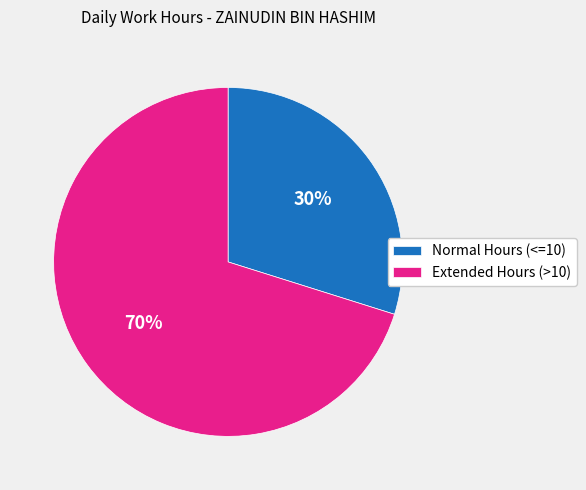

Does Extended Hours (>10) account for over 50% of the chart?

Yes